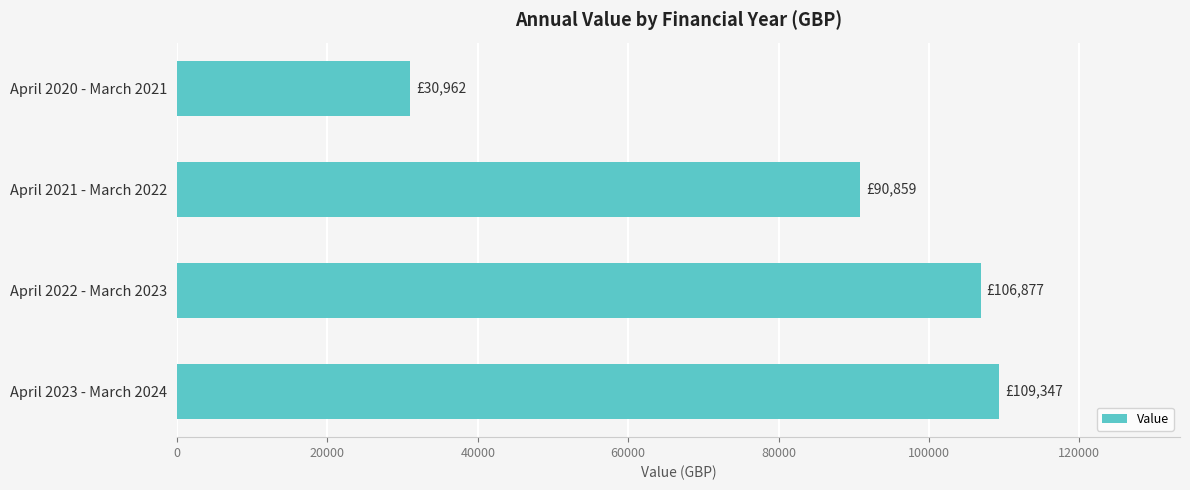

List the labels in order of value, smallest first.

April 2020 - March 2021, April 2021 - March 2022, April 2022 - March 2023, April 2023 - March 2024